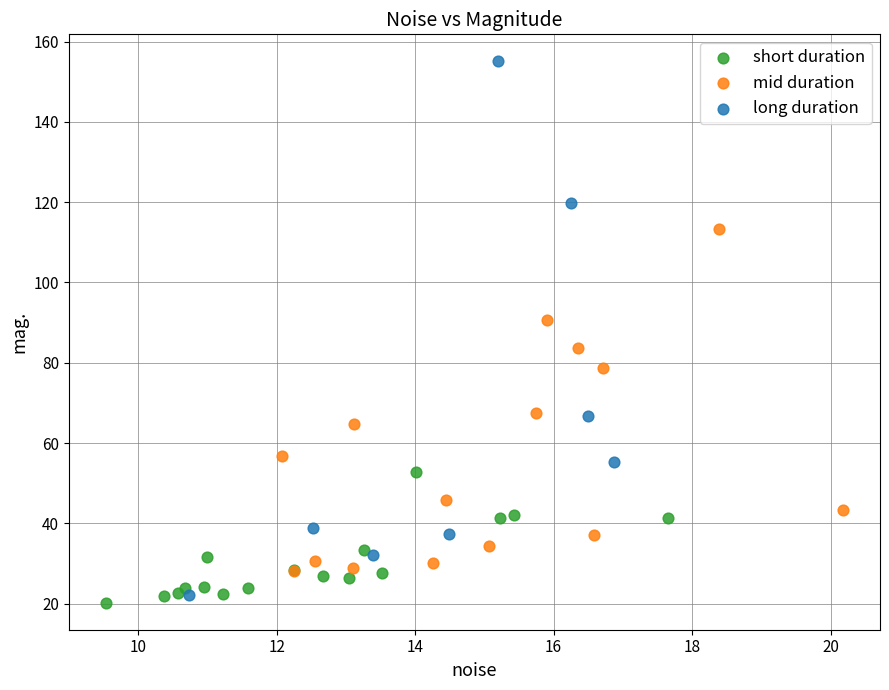

What are all the series names shown in the legend?

short duration, mid duration, long duration